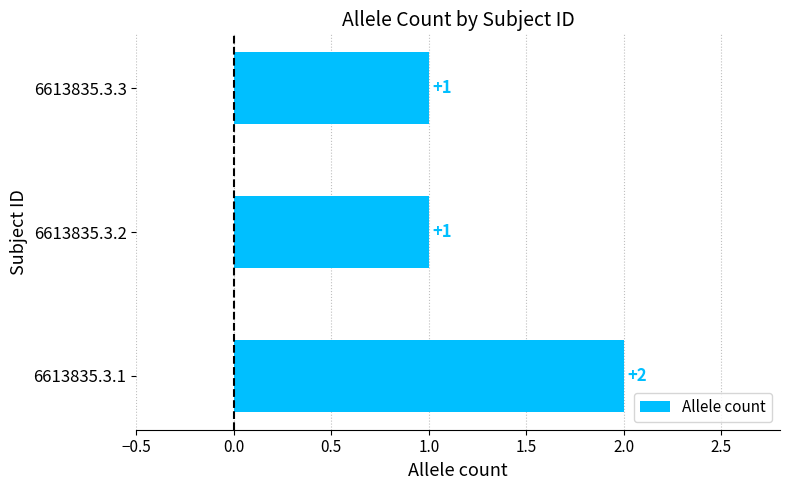

What is the sum of the values at 6613835.3.3 and 6613835.3.1?

3